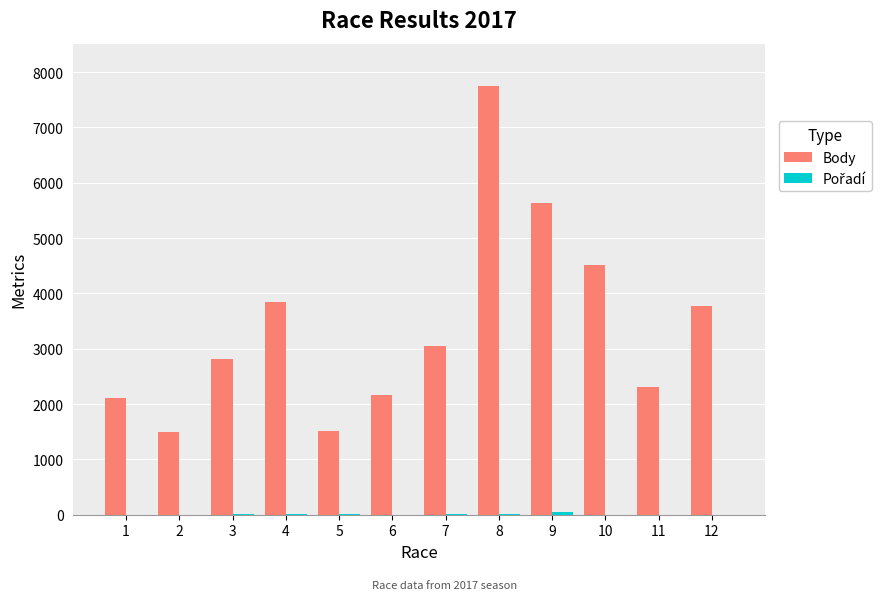

The value of Body at 3 is 1905. True or false?

False